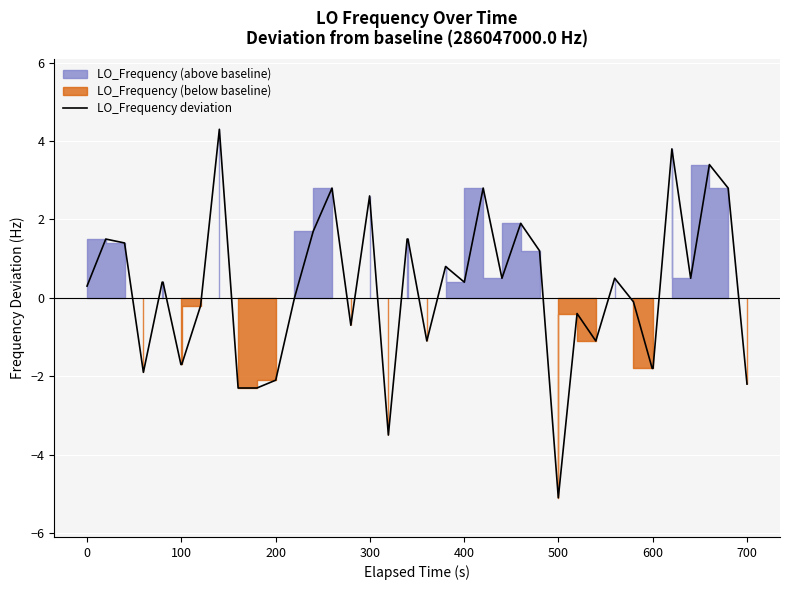

What is the difference between the maximum and minimum values?

9.4